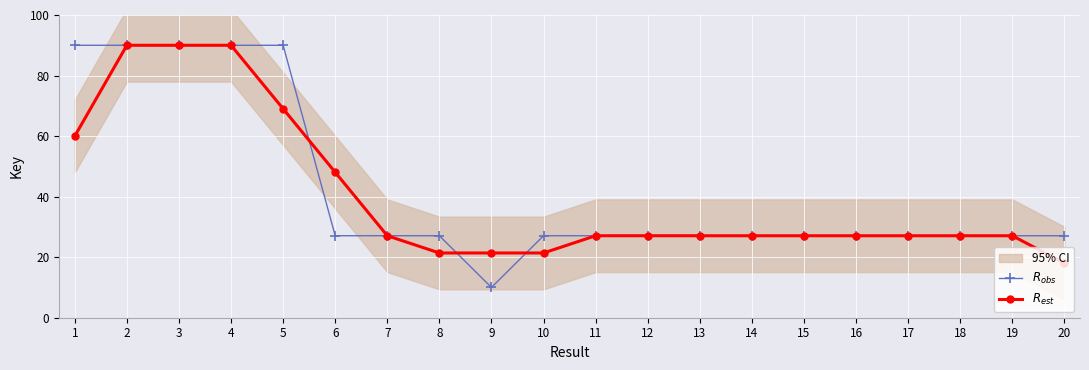

True or false: $R_{obs}$ has a value of 27.1 at 18.

True